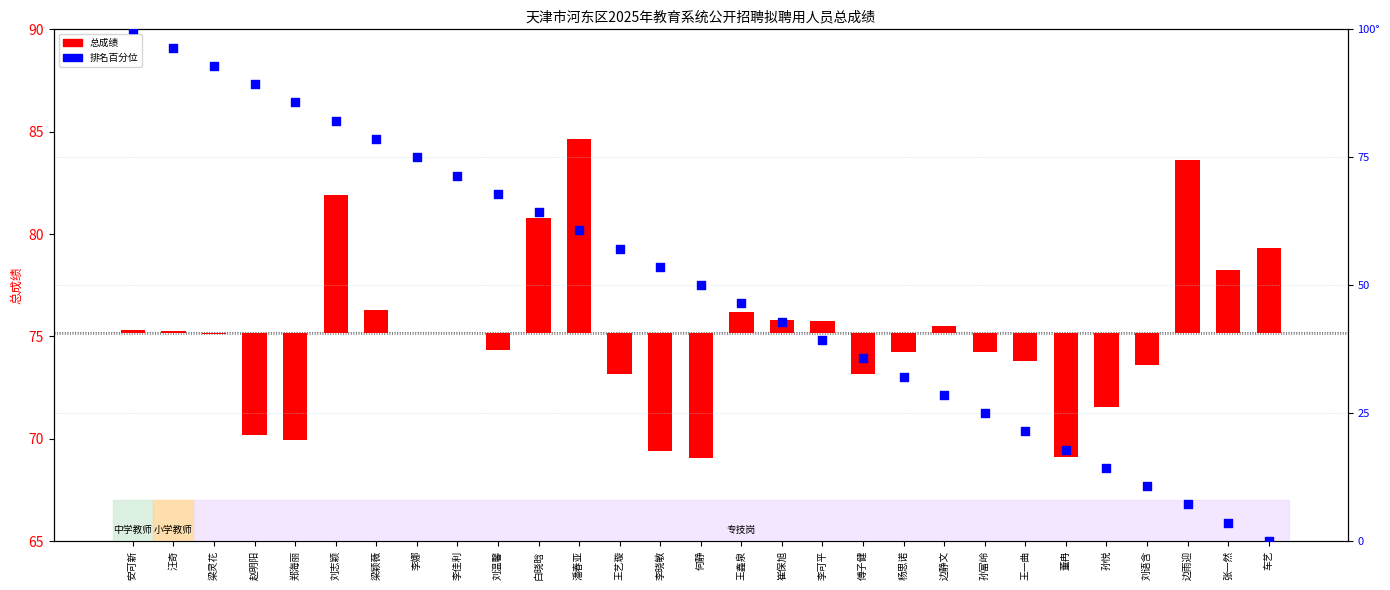

Which series has the largest Y range (max minus min)?

排名百分位